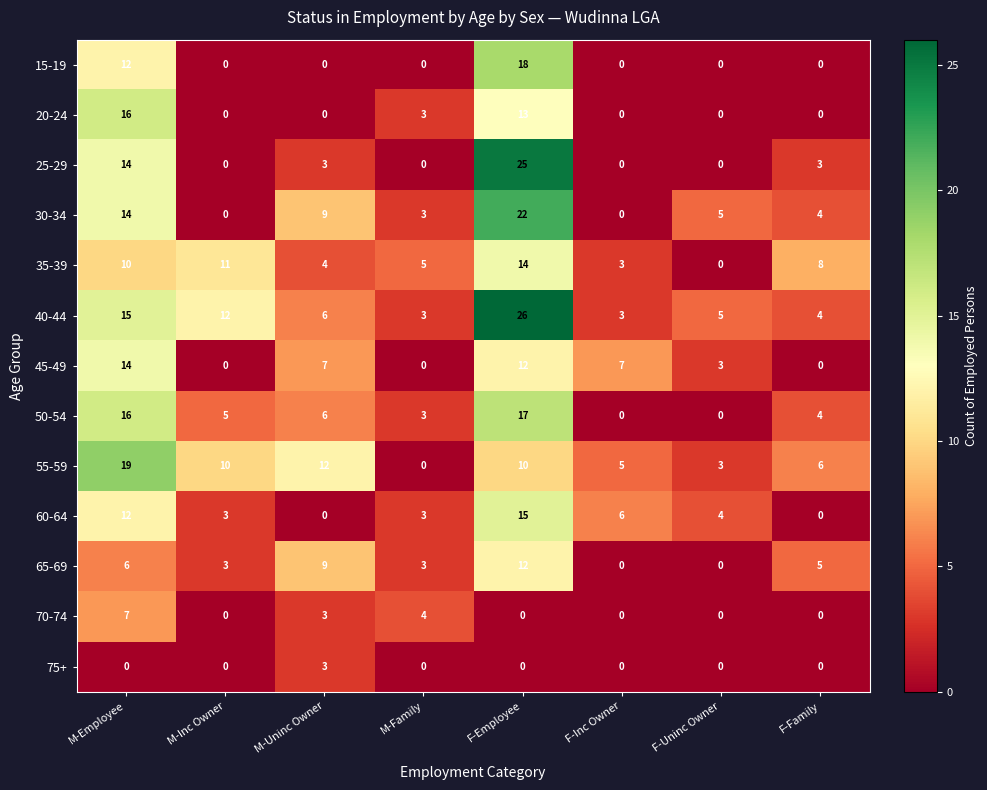

What is the difference between the second highest and second lowest values in the 40-44 series?

12